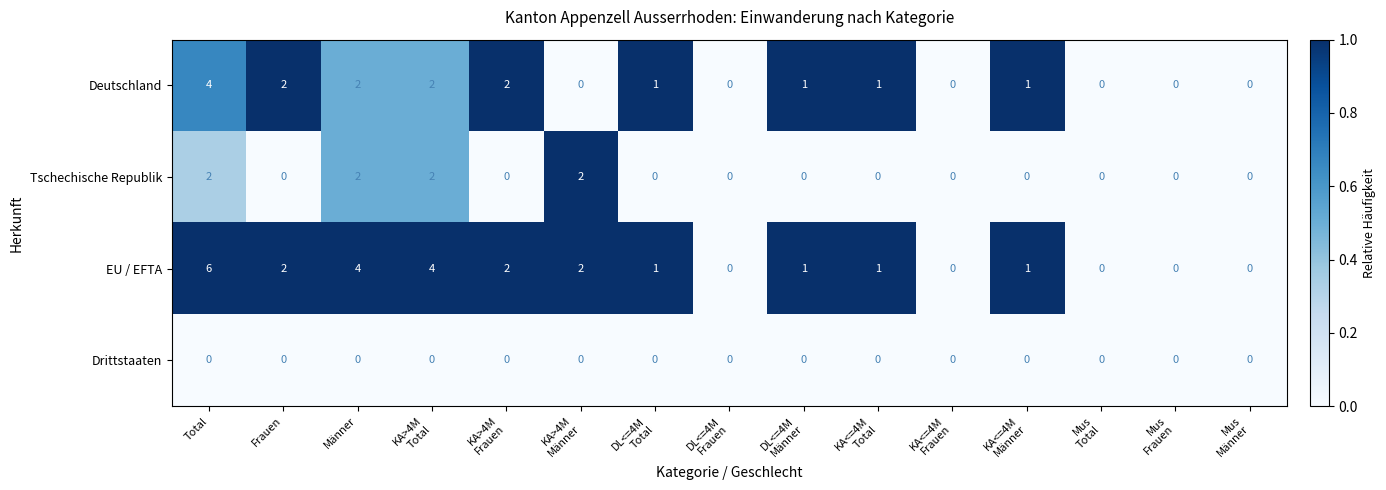

Which label corresponds to the largest value in the chart?

Total